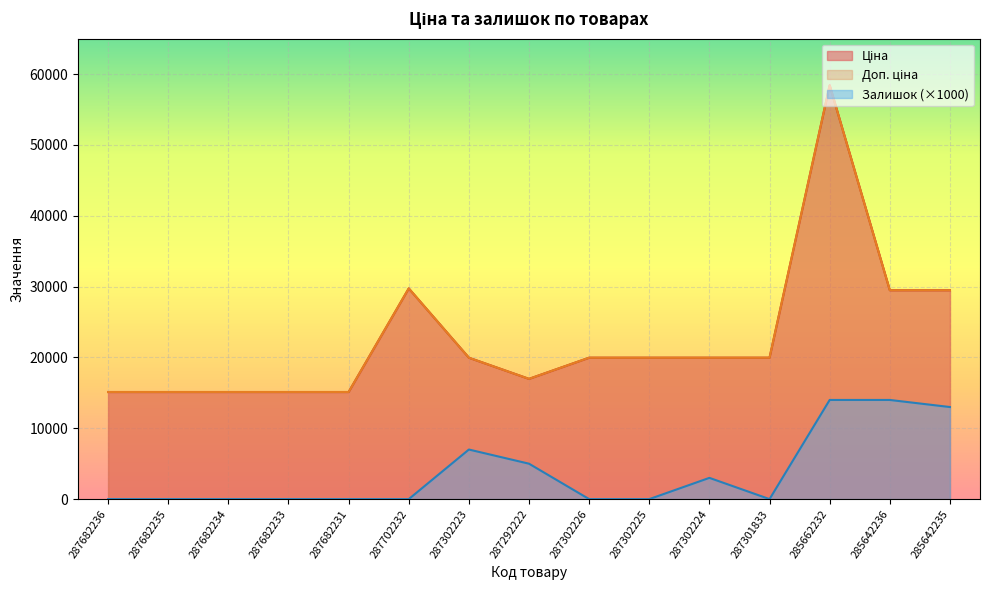

What is the sum of the Ціна values at 287682234 and 287302223?

35084.2